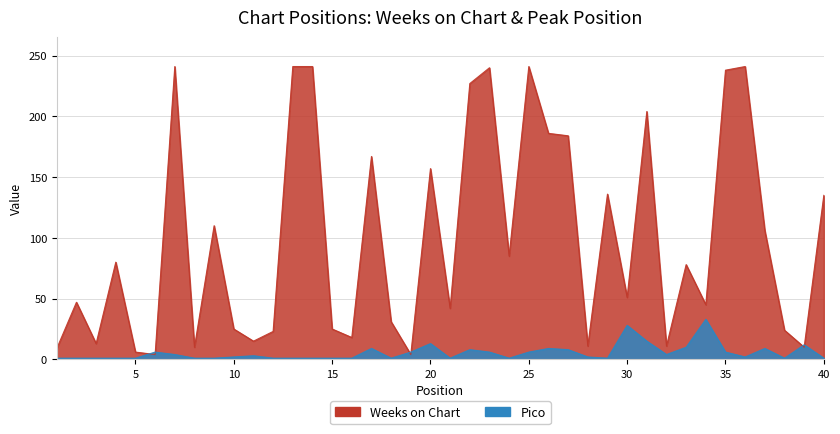

Which series changed the most between 5 and 14?

Weeks on Chart